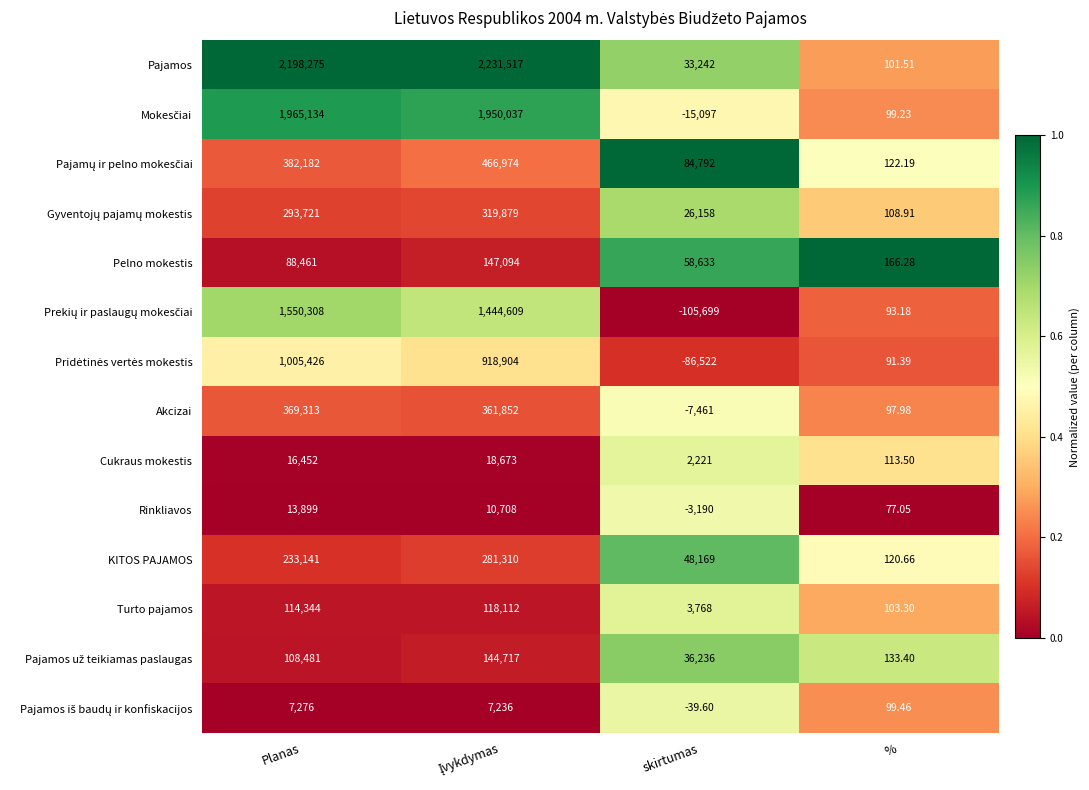

Which series has the largest range (max minus min)?

Pajamos